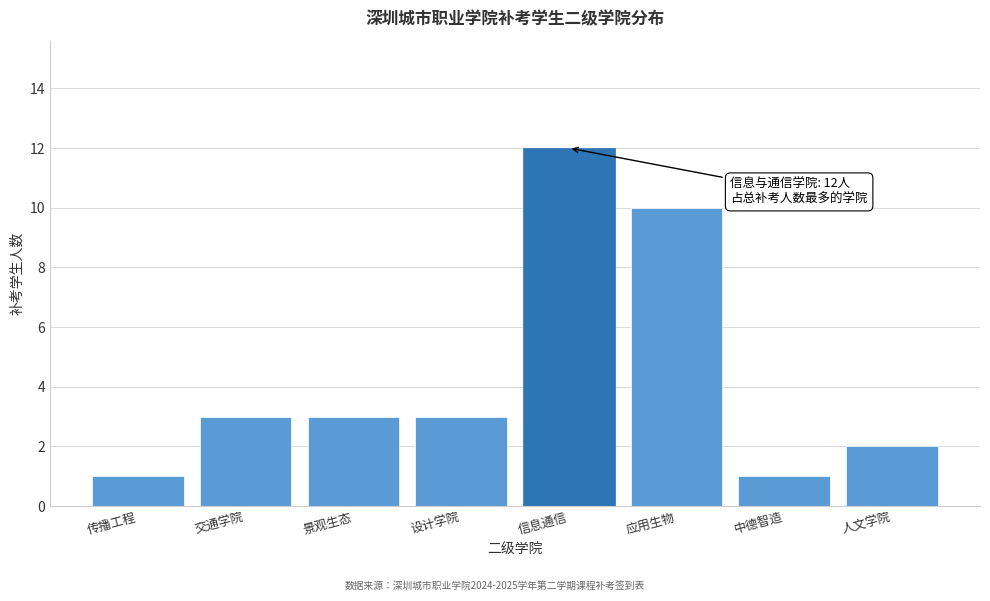

Reading right to left, what are all the values shown in this chart?

人文学院=2	中德智造=1	应用生物=10	信息通信=12	设计学院=3	景观生态=3	交通学院=3	传播工程=1